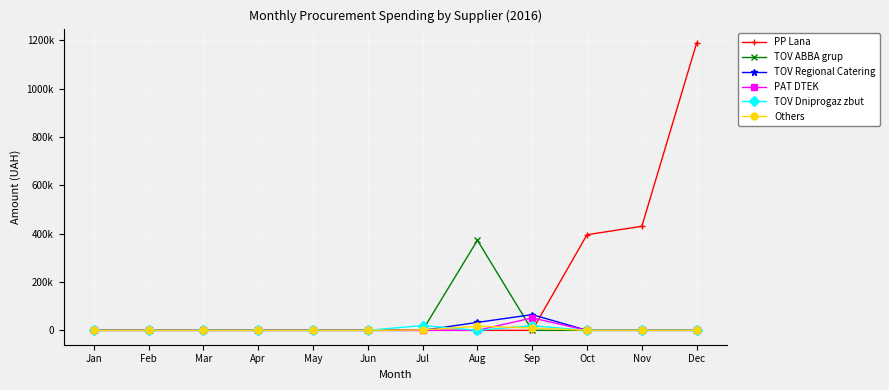

At which category does Others reach its first local peak?

Aug